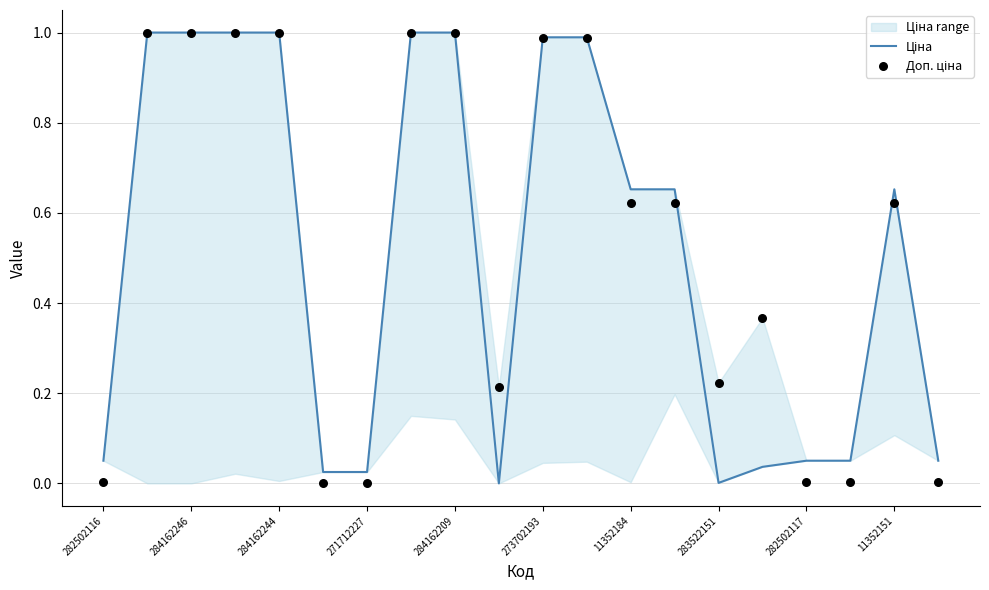

What is the total value across all series at 284162244?

2.0